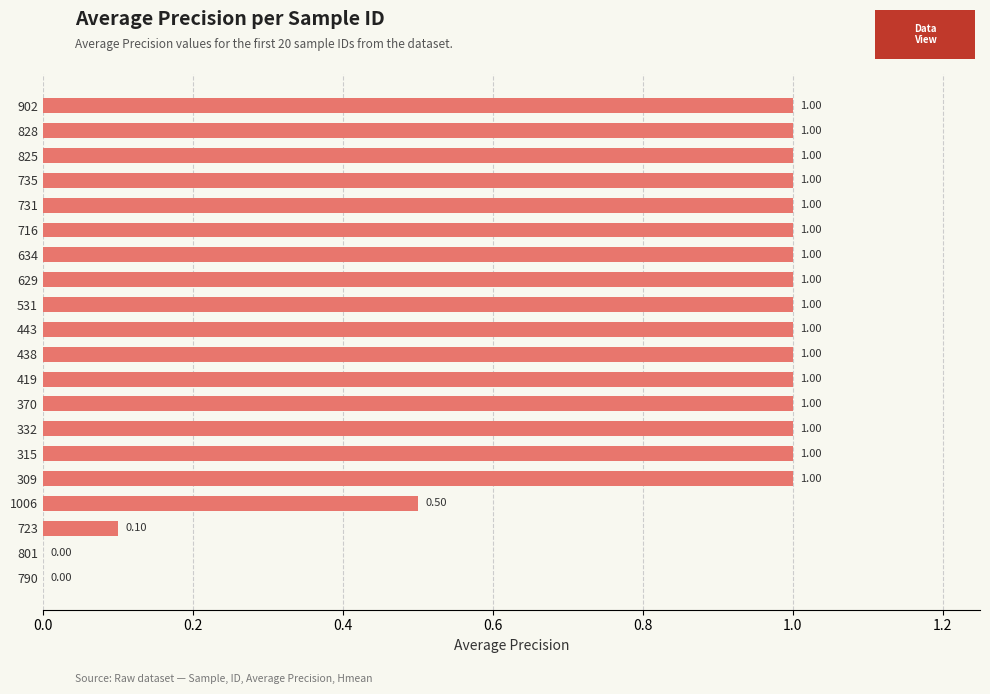

What is the sum of all values?

16.6